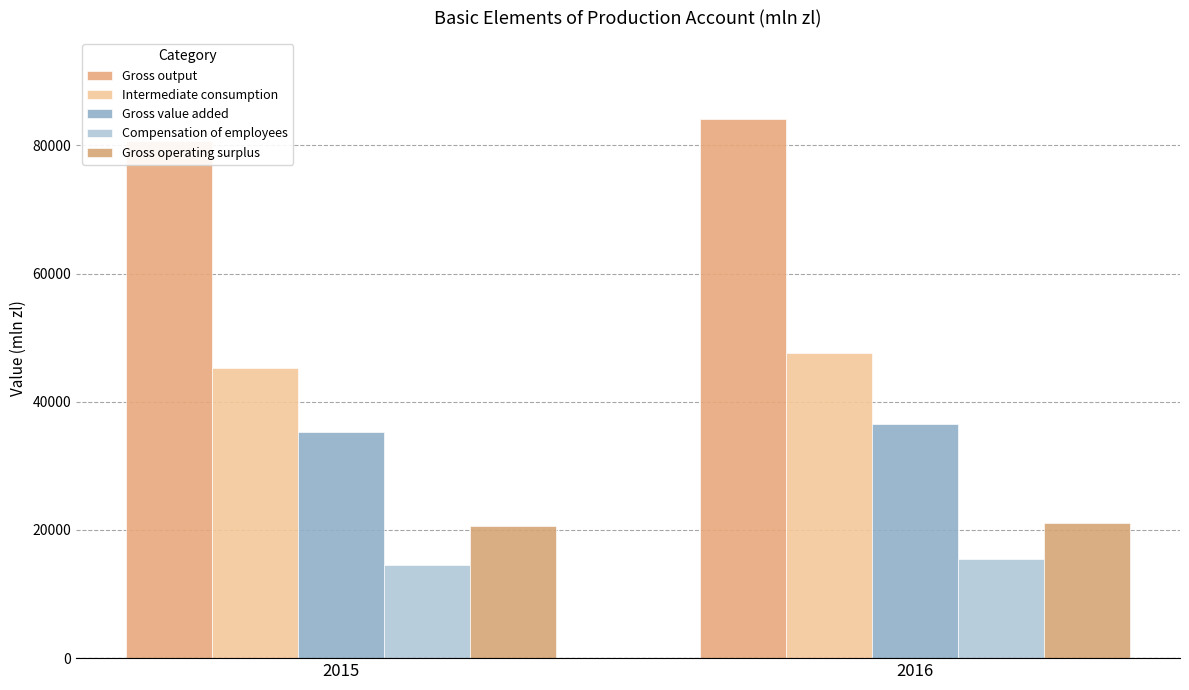

Is it true that Intermediate consumption equals 62433 at 2016?

False